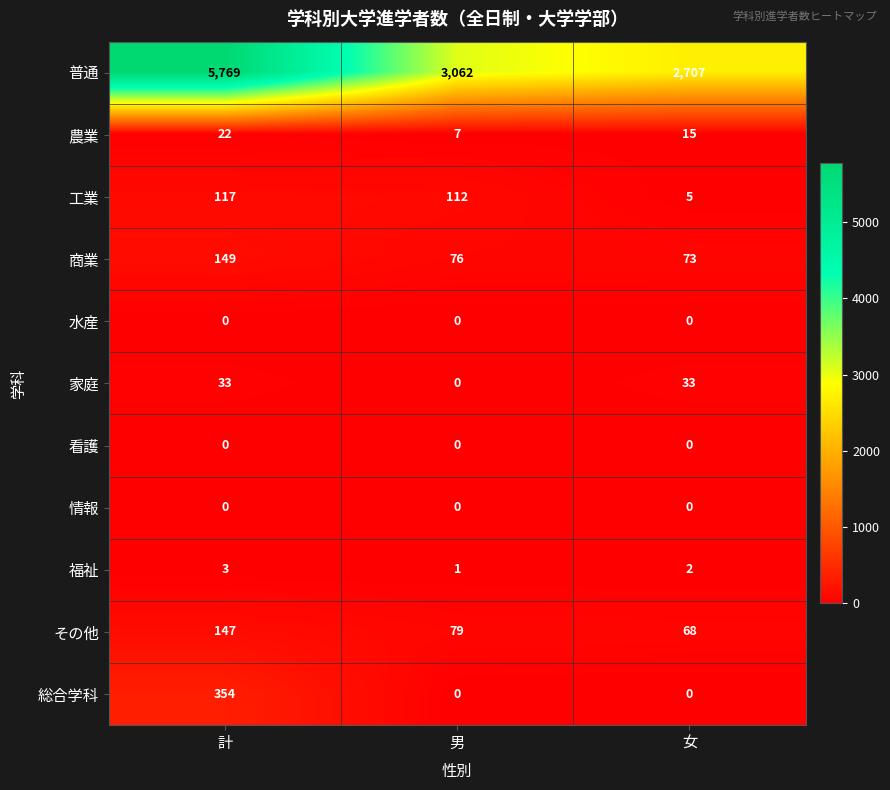

What is the difference between the 商業 values at 計 and 男?

73